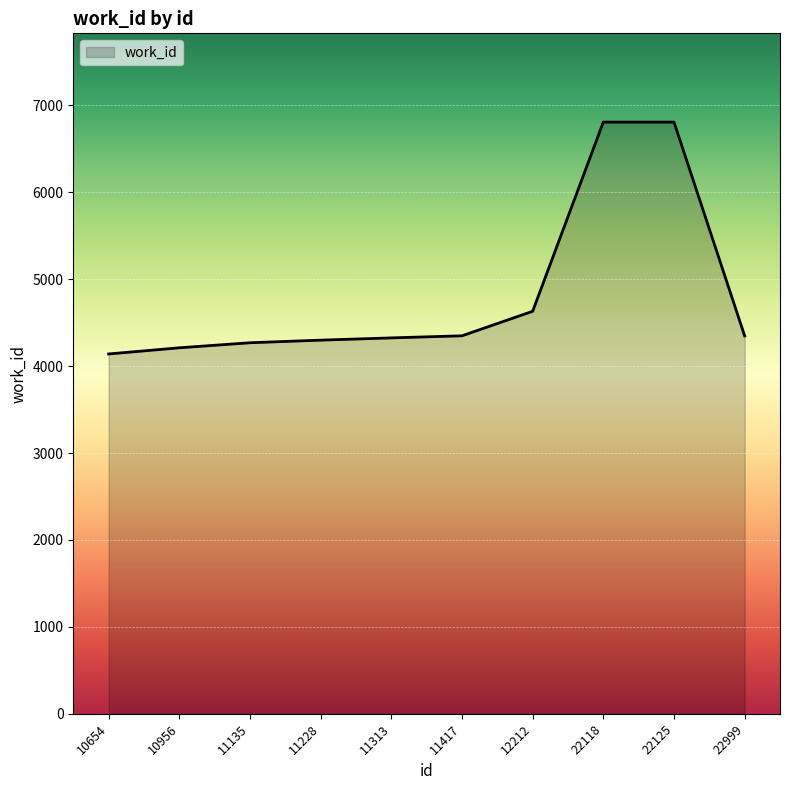

Where is the data nearest to the value 5474?

12212